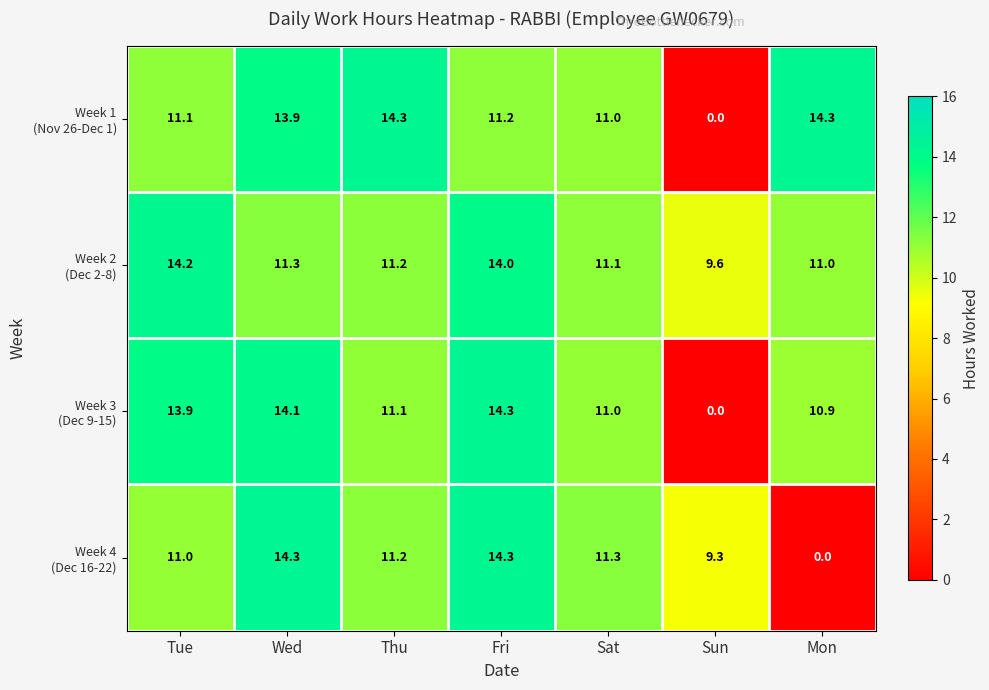

What is the spread (max minus min) of values at Sun?

9.6